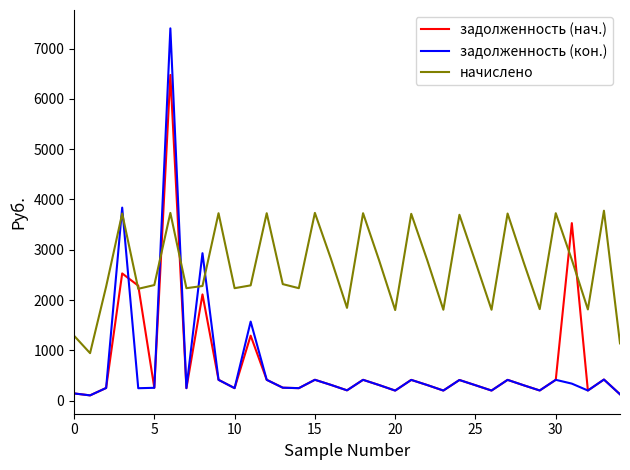

Which series has the largest range (max minus min)?

задолженность (кон.)